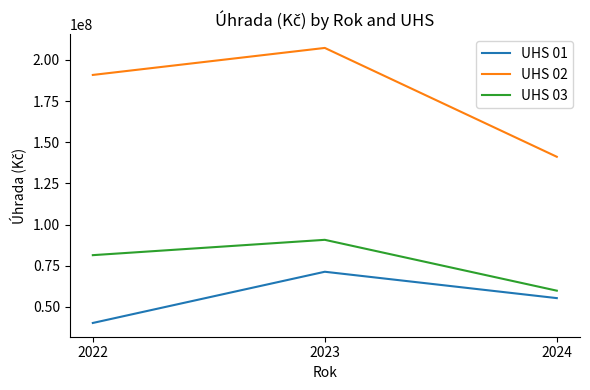

List the series in order of their overall mean, highest first.

UHS 02, UHS 03, UHS 01